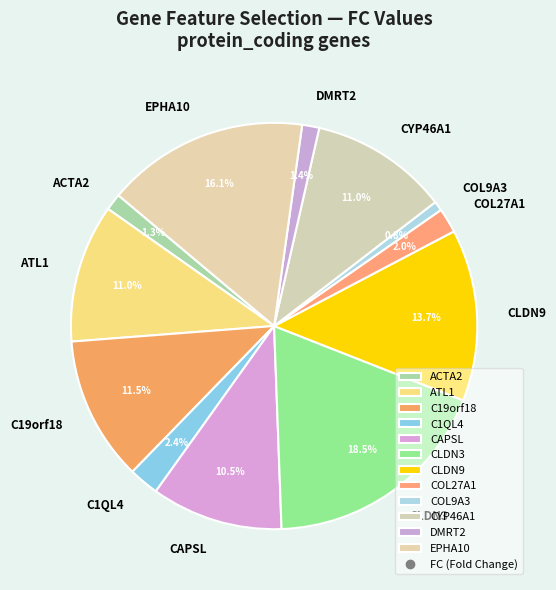

To the nearest percent, what is the combined percentage of COL27A1 and CLDN9?

16%